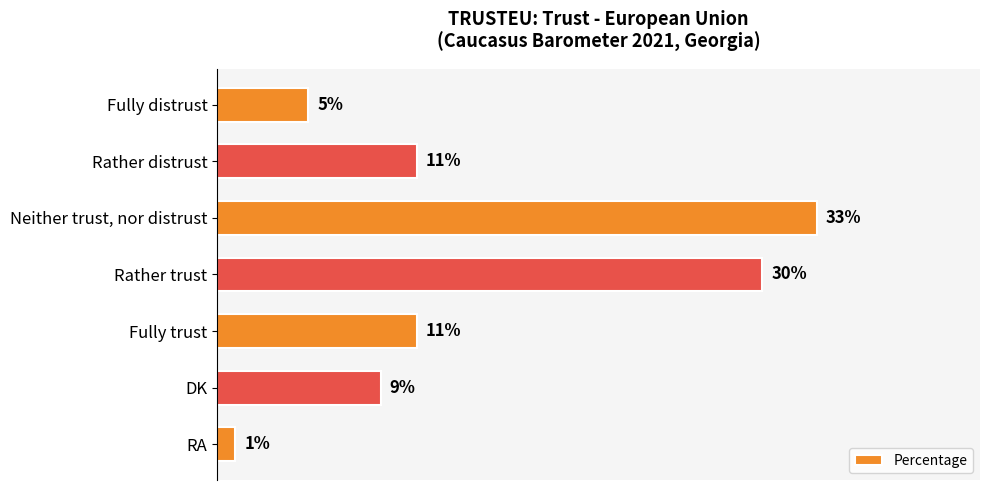

What is the label of the 4th bar from the bottom?

Rather trust